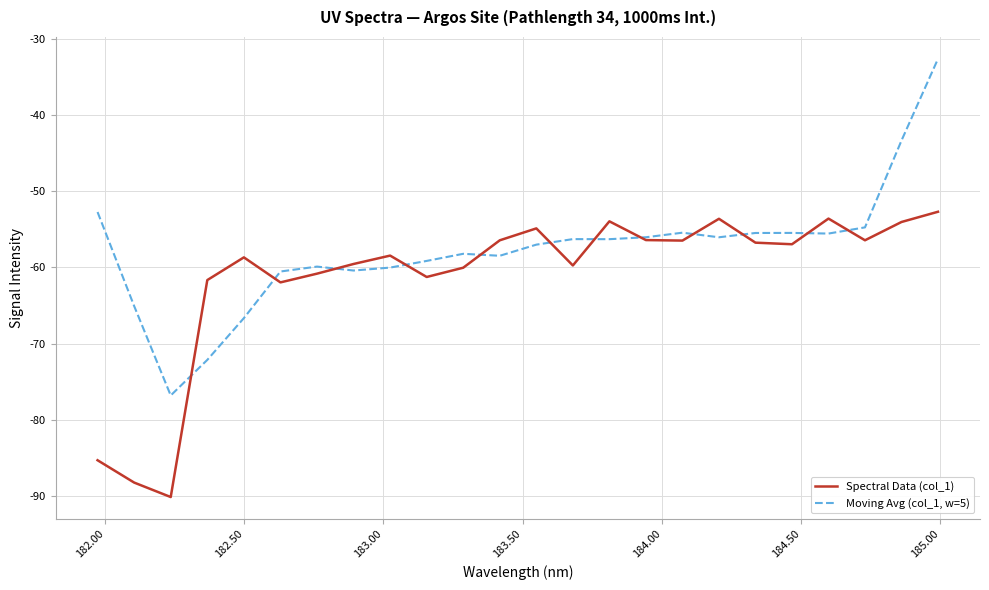

Count the number of data series in this chart.

2